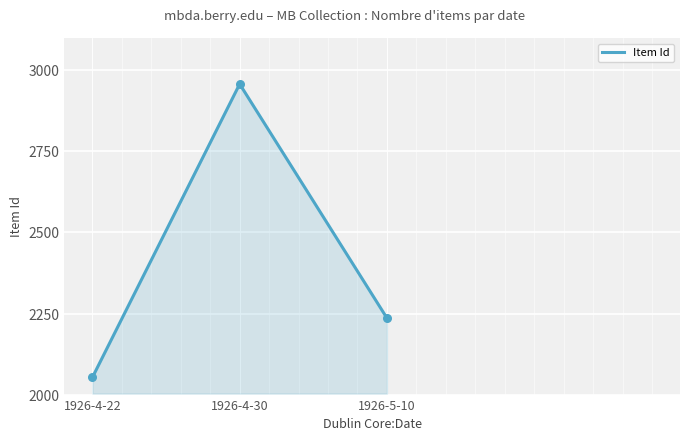

Between 1926-4-22 and 1926-5-10, which is larger?

1926-5-10